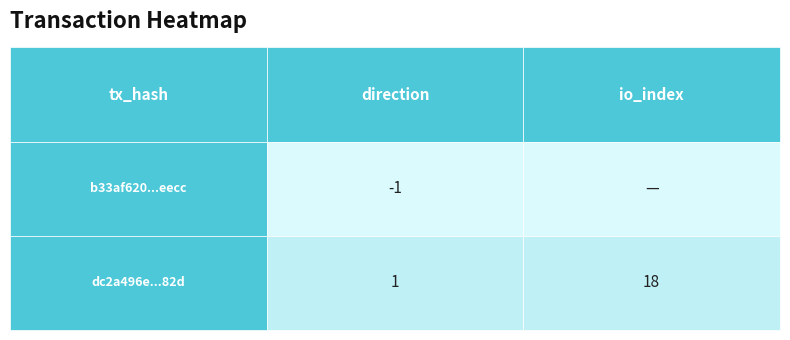

Reading left to right, extract all data points from this chart.

b33af620d150b47e30171fb540741456648eecc: -1	0
dc2a496e6c263af20c7ba2f60e74cadafb5c82d: 1	18